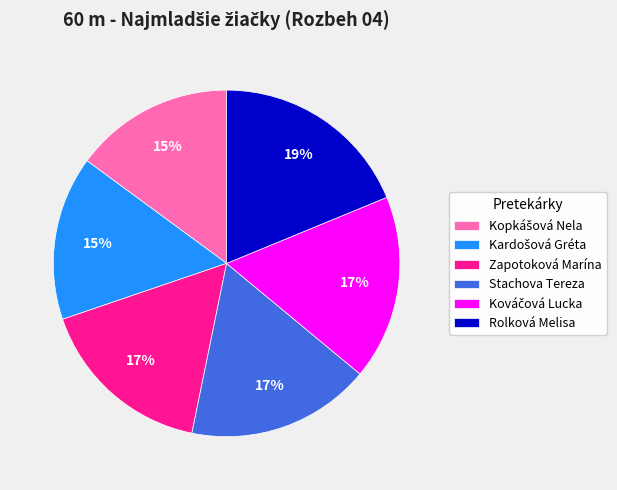

To the nearest percent, what is the average slice percentage?

17%